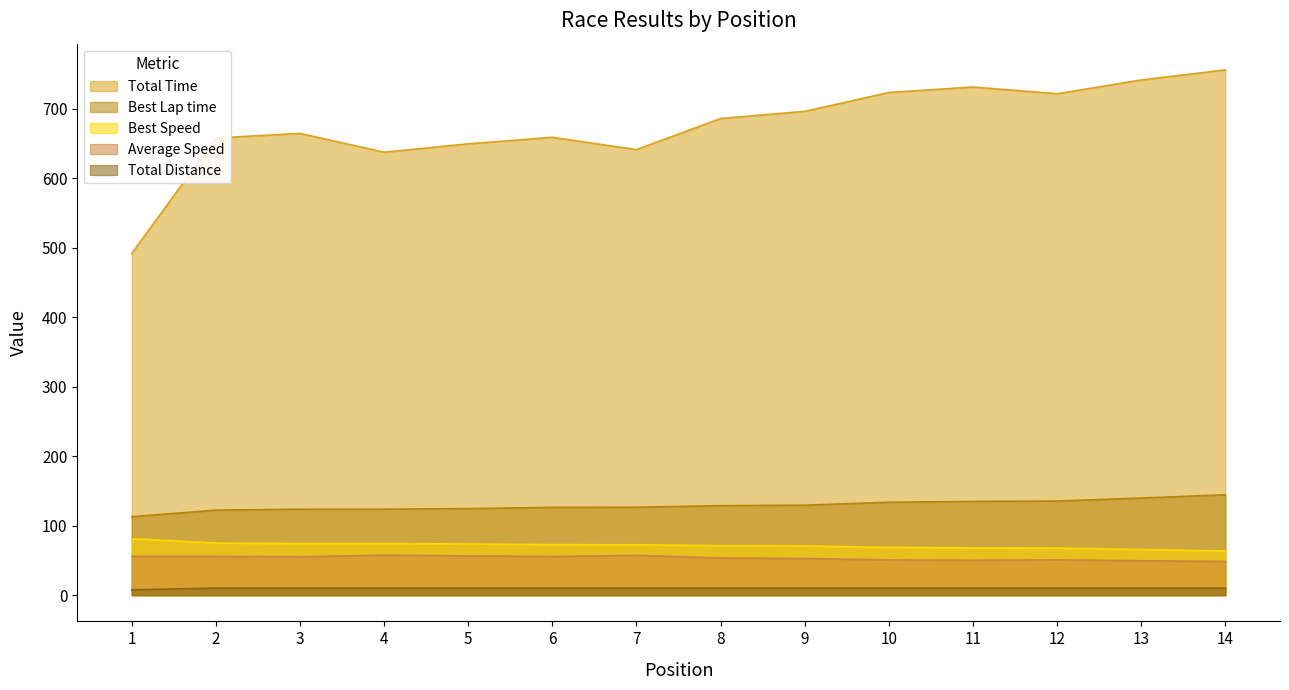

Where is the first local maximum for Average Speed?

4